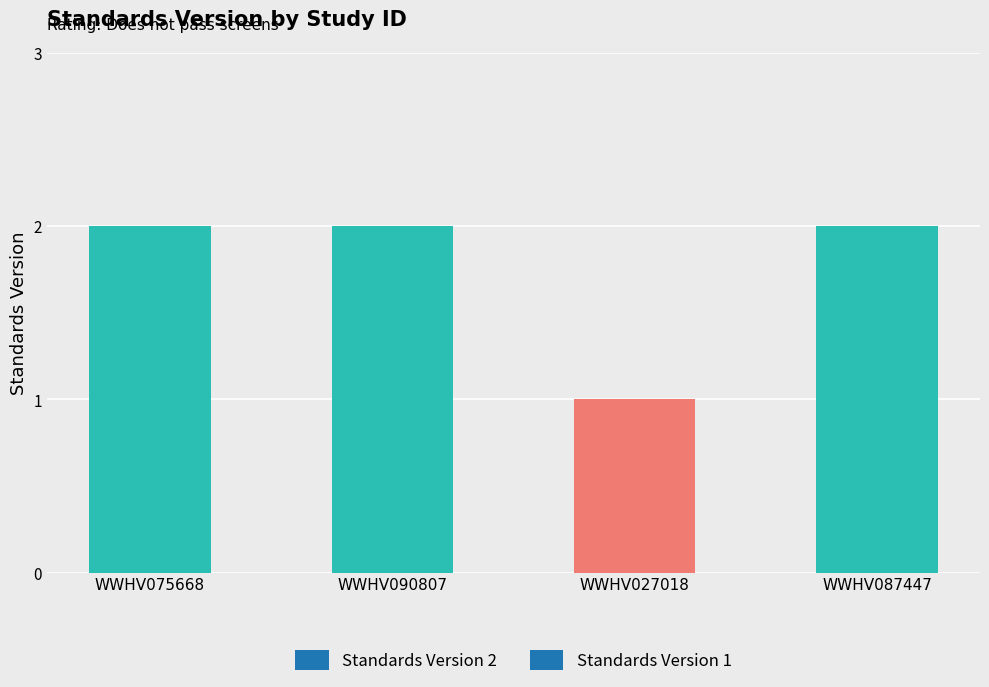

Is it true that the value at WWHV075668 is 1?

False